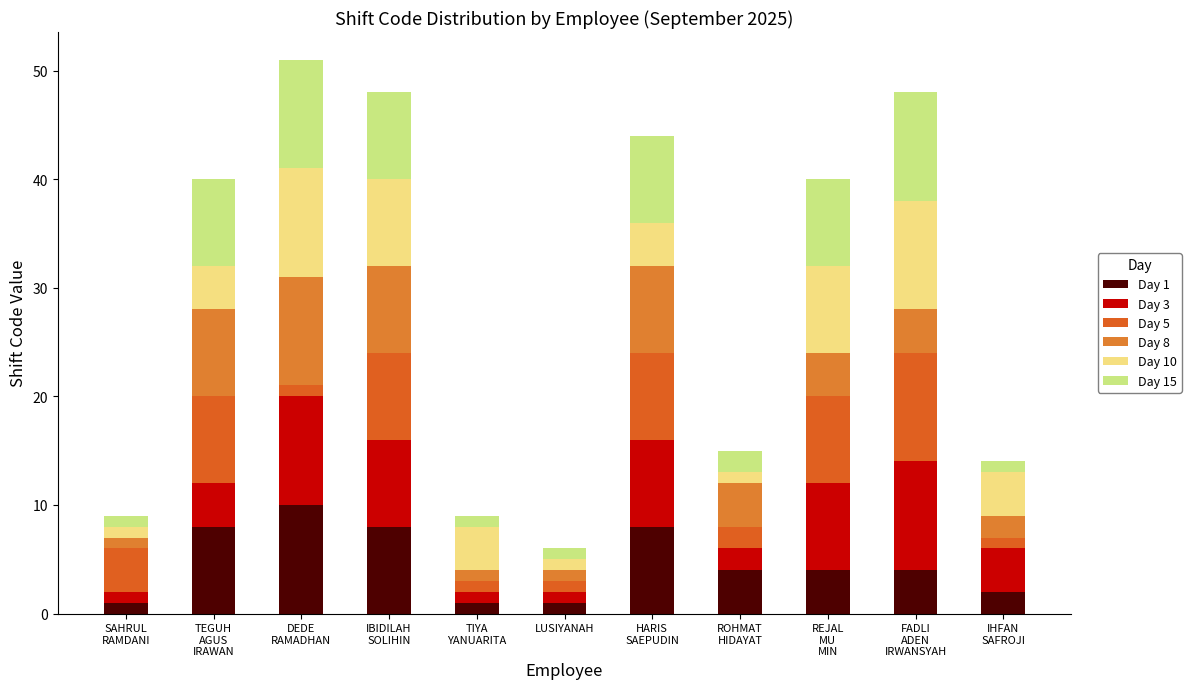

At which label does Day 8 first exceed 4?

TEGUH
AGUS
IRAWAN